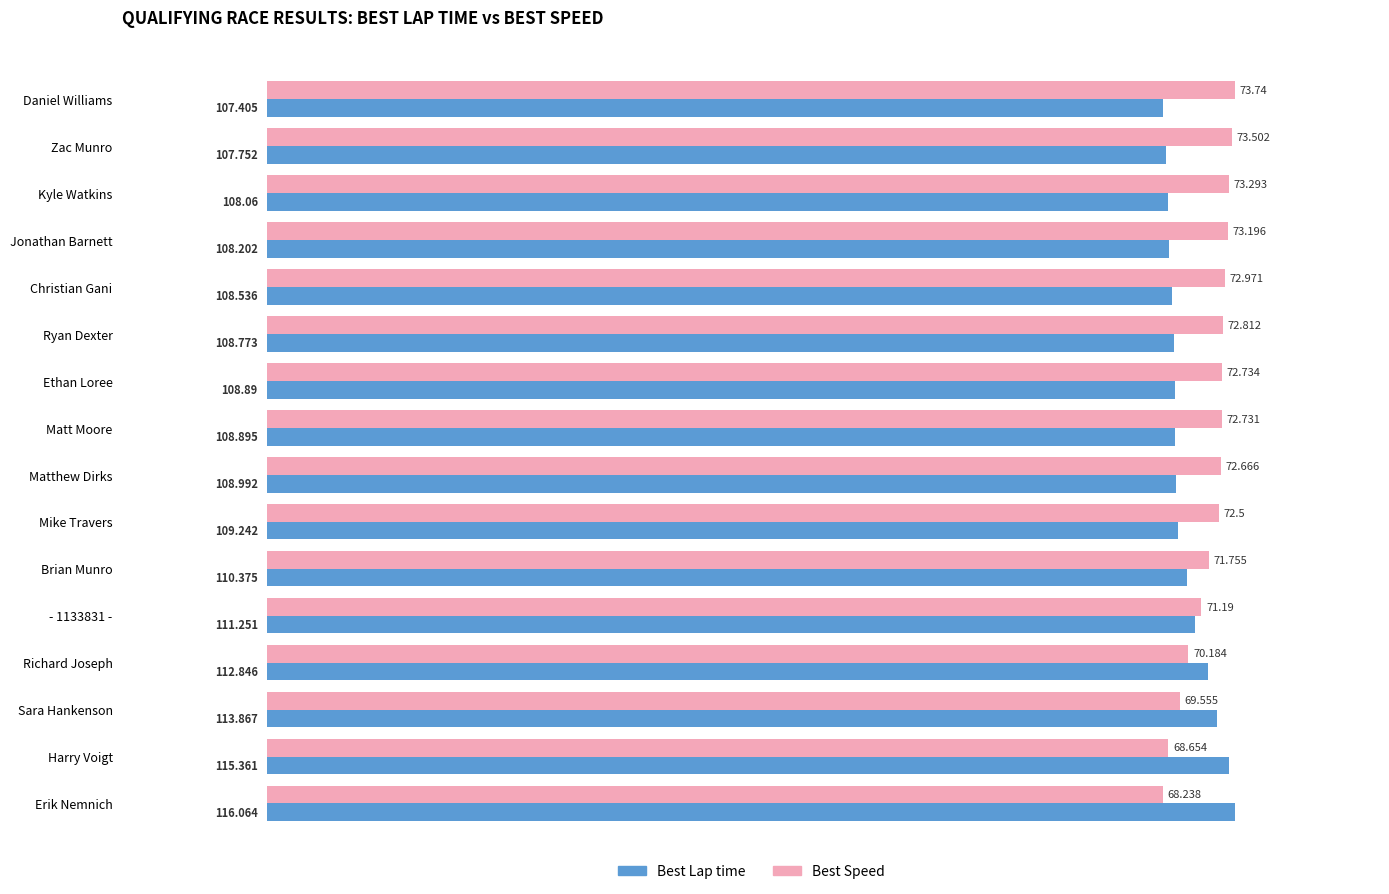

List the labels in order of Best Lap time value, largest first.

Erik Nemnich, Harry Voigt, Sara Hankenson, Richard Joseph, - 1133831 -, Brian Munro, Mike Travers, Matthew Dirks, Matt Moore, Ethan Loree, Ryan Dexter, Christian Gani, Jonathan Barnett, Kyle Watkins, Zac Munro, Daniel Williams